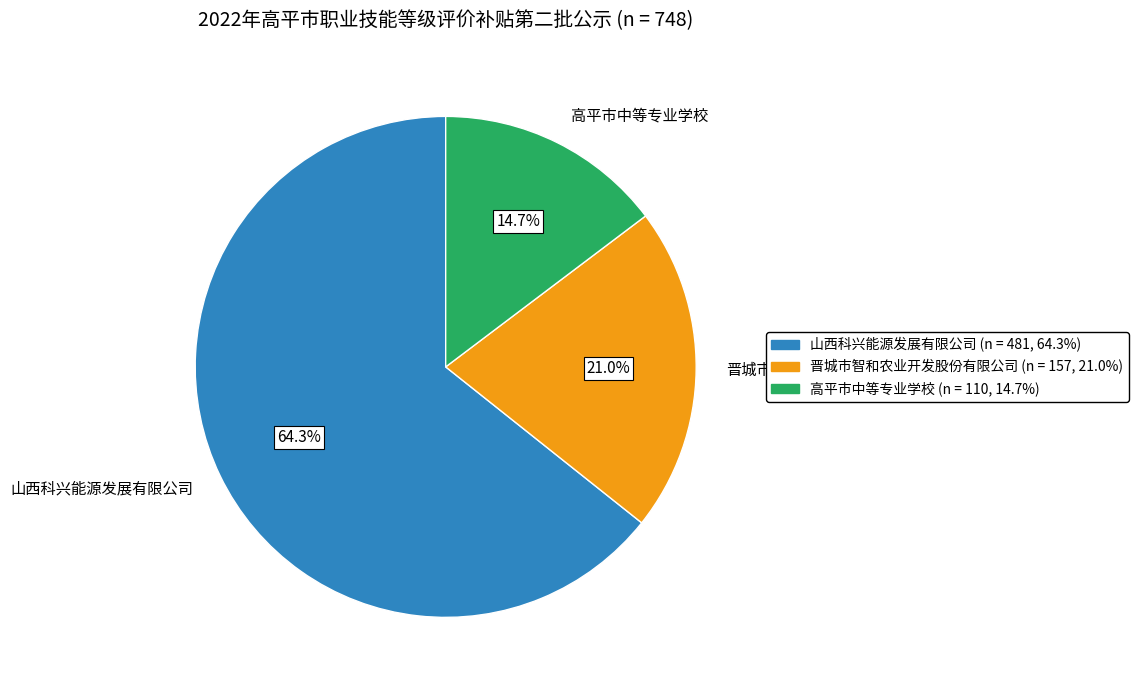

To the nearest percent, what is the combined percentage of 高平市中等专业学校 and 山西科兴能源发展有限公司?

79%